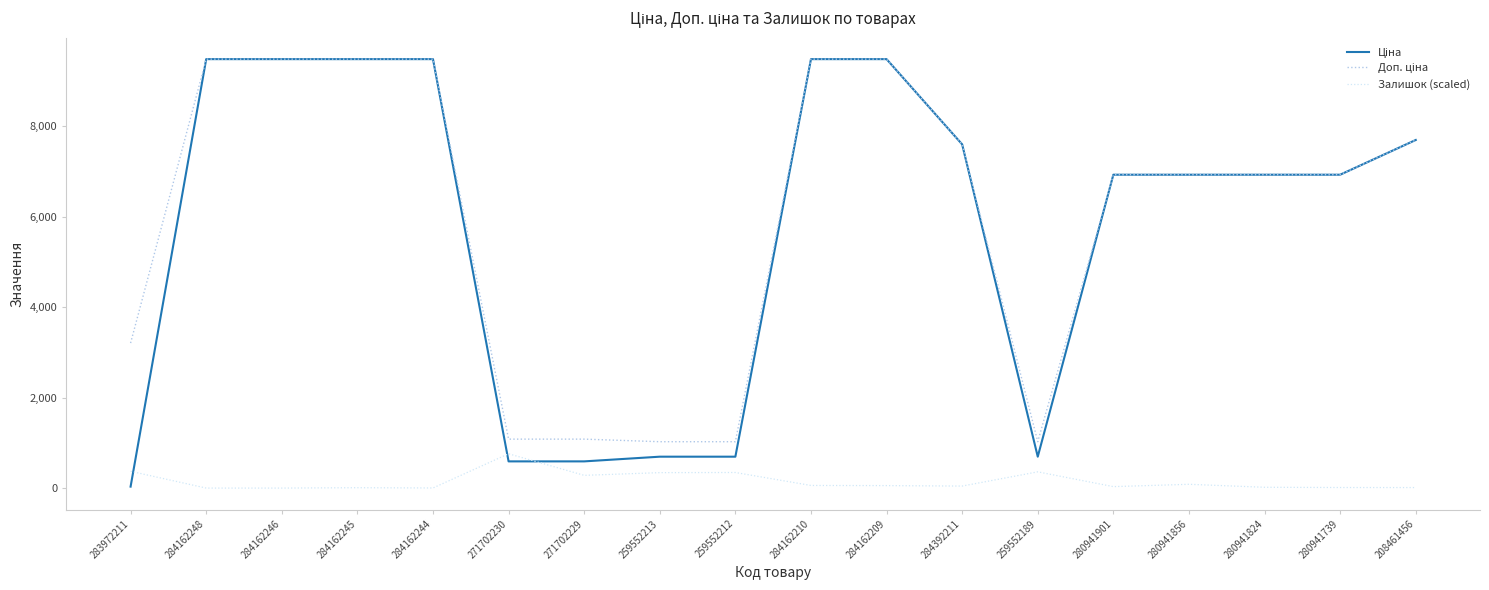

What is the greatest value displayed?

9480.1